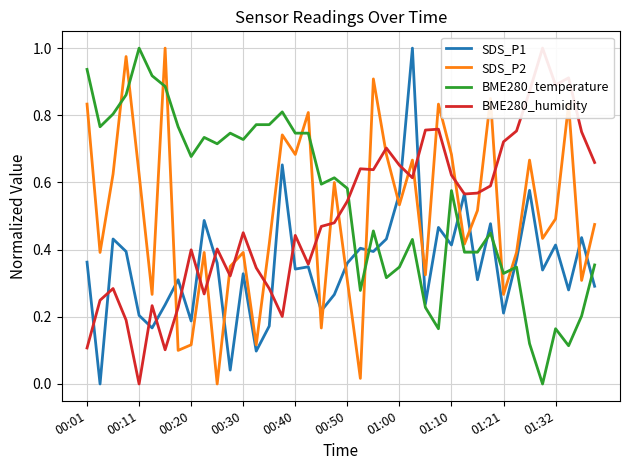

Is the value of SDS_P1 at 22 greater than the value of BME280_temperature at 30?

Yes